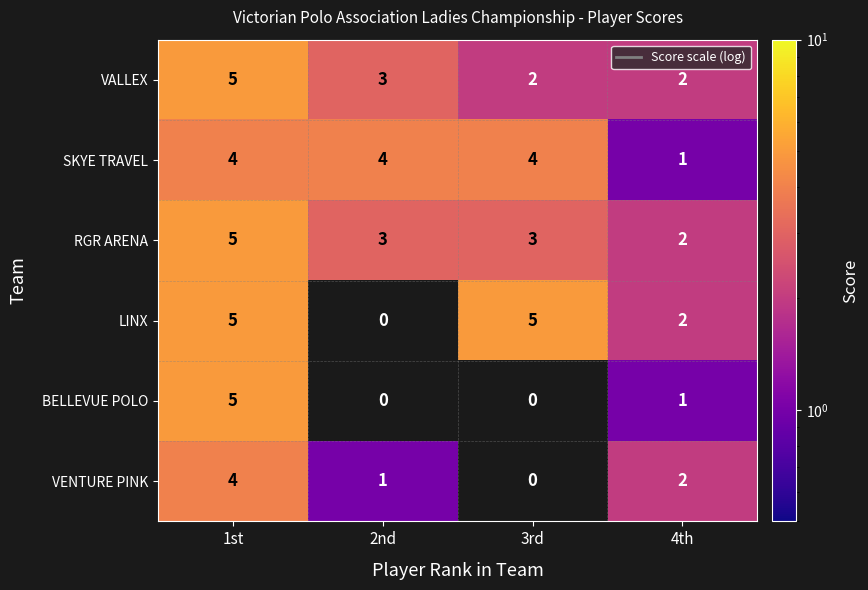

How many distinct data groups are displayed?

6